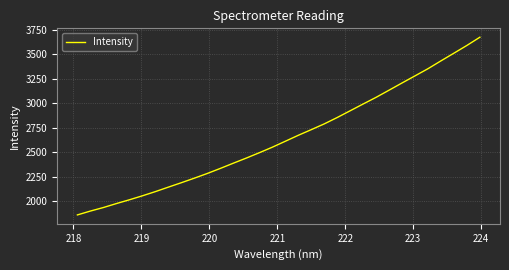

What is the greatest value displayed?

3676.4